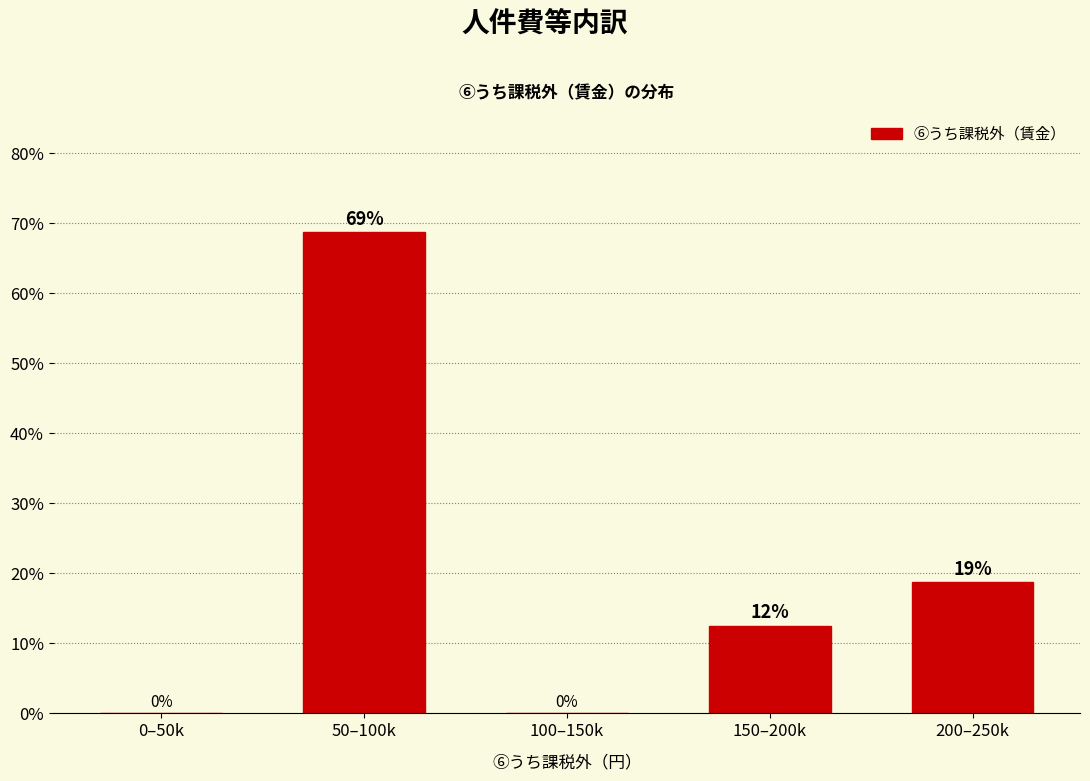

What is the greatest value displayed?

68.8